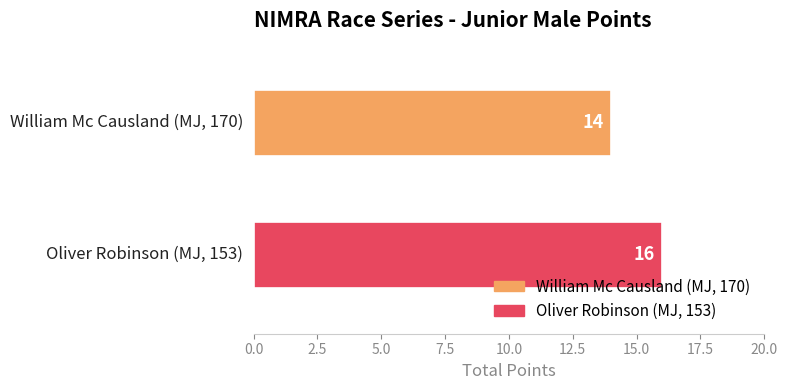

Is it true that Oliver Robinson (MJ, 153) equals 22 at 0.50?

False